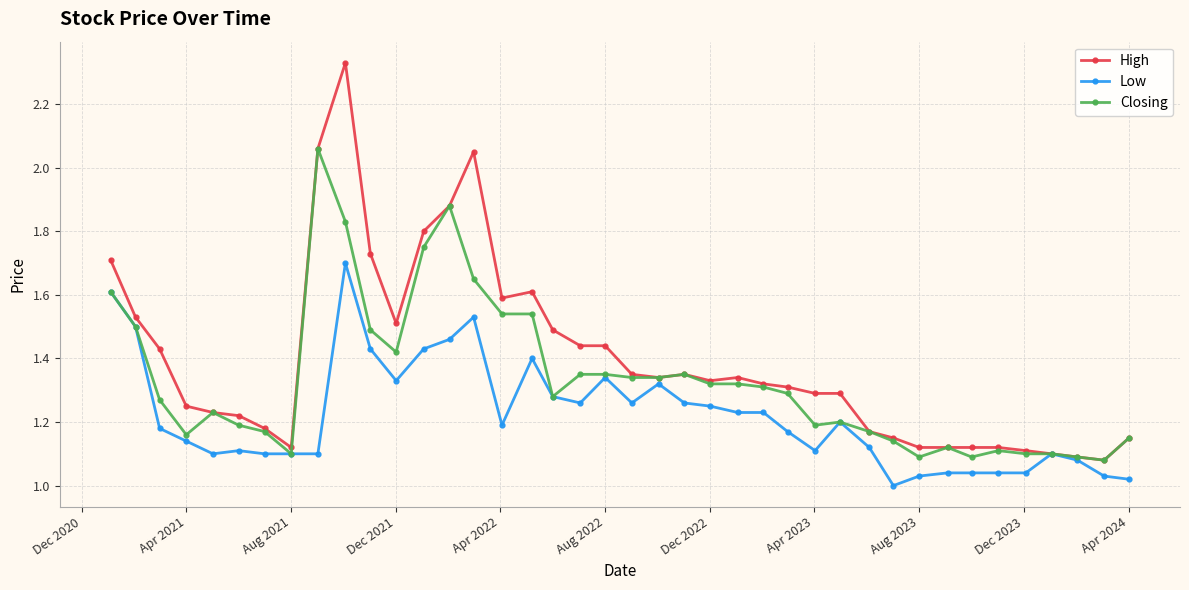

Which series has the widest spread of values?

High